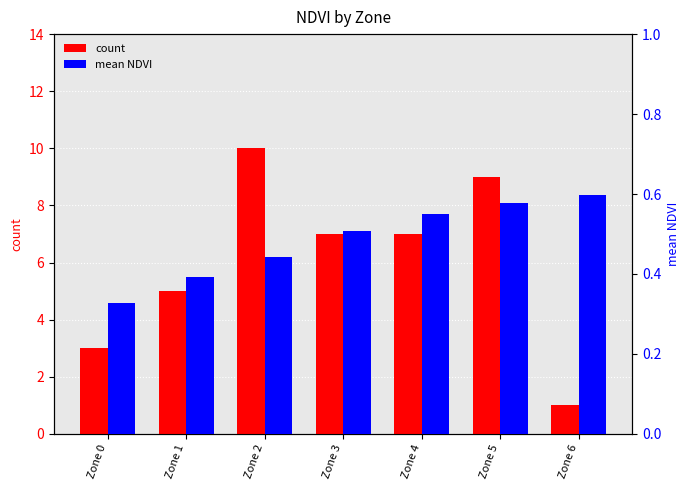

What is the difference between the second highest and second lowest values in the count series?

6.0